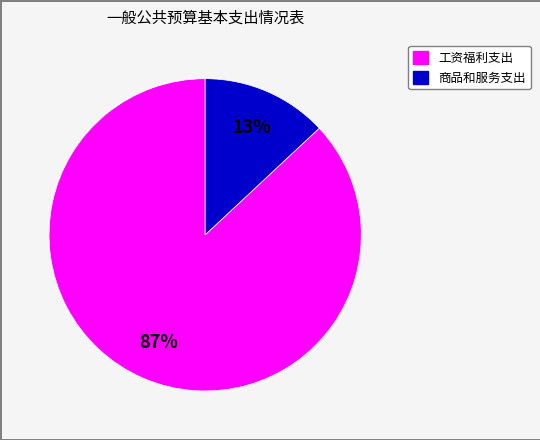

Combined, do 工资福利支出 and 商品和服务支出 account for over 50%?

Yes